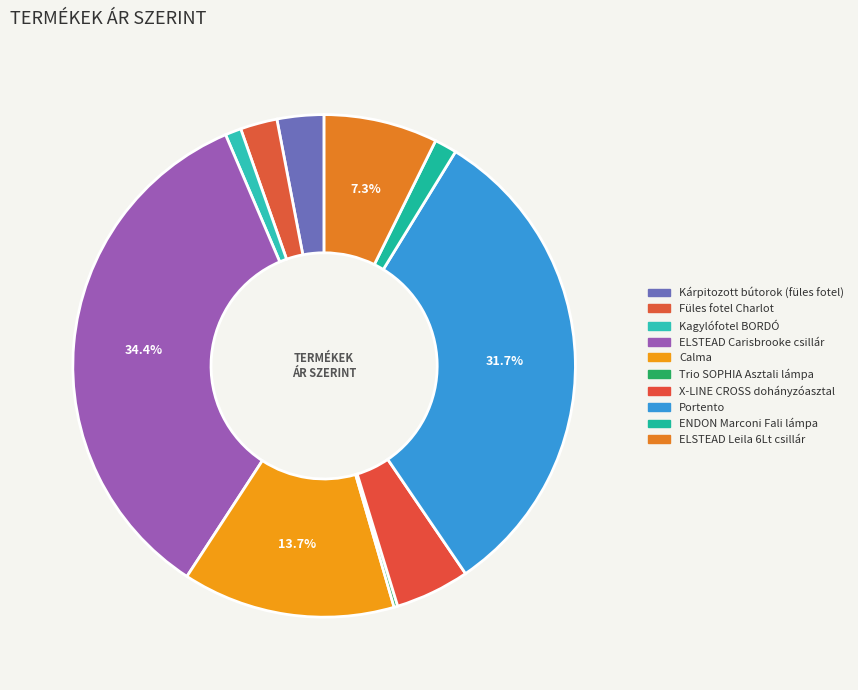

How many slices are in this pie chart?

10